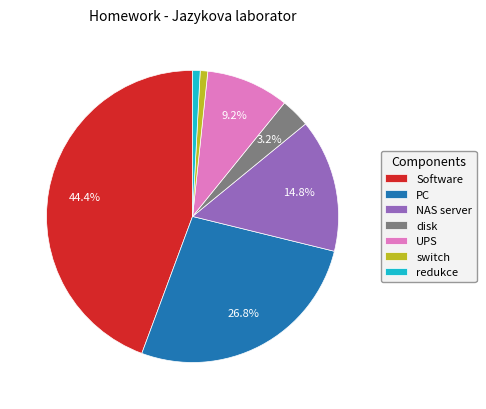

Approximately how many times larger is the value at Software compared to NAS server?

3.0